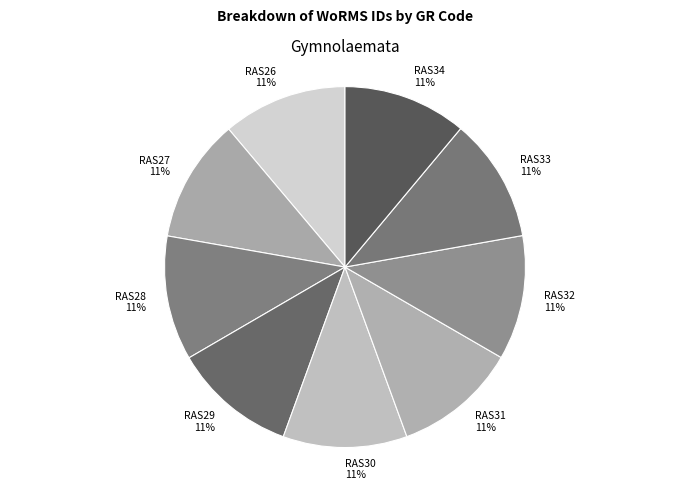

Do RAS30 11% and RAS28 11% together represent more than half of the pie?

No